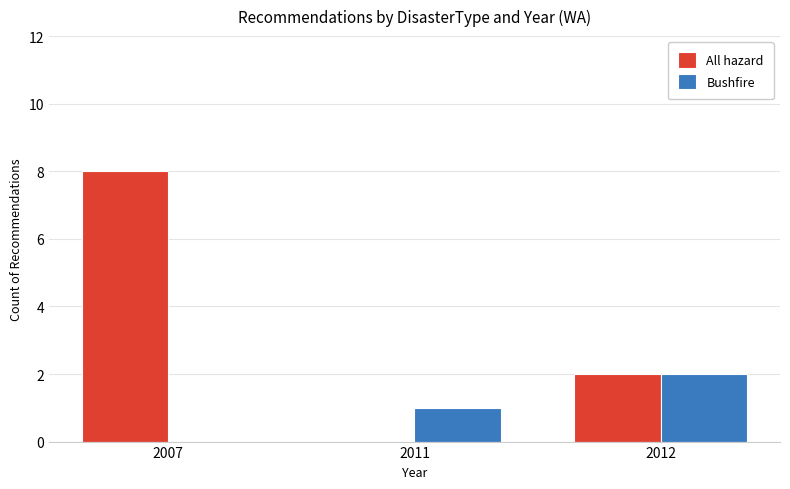

Which category has the highest value in the Bushfire series?

2012